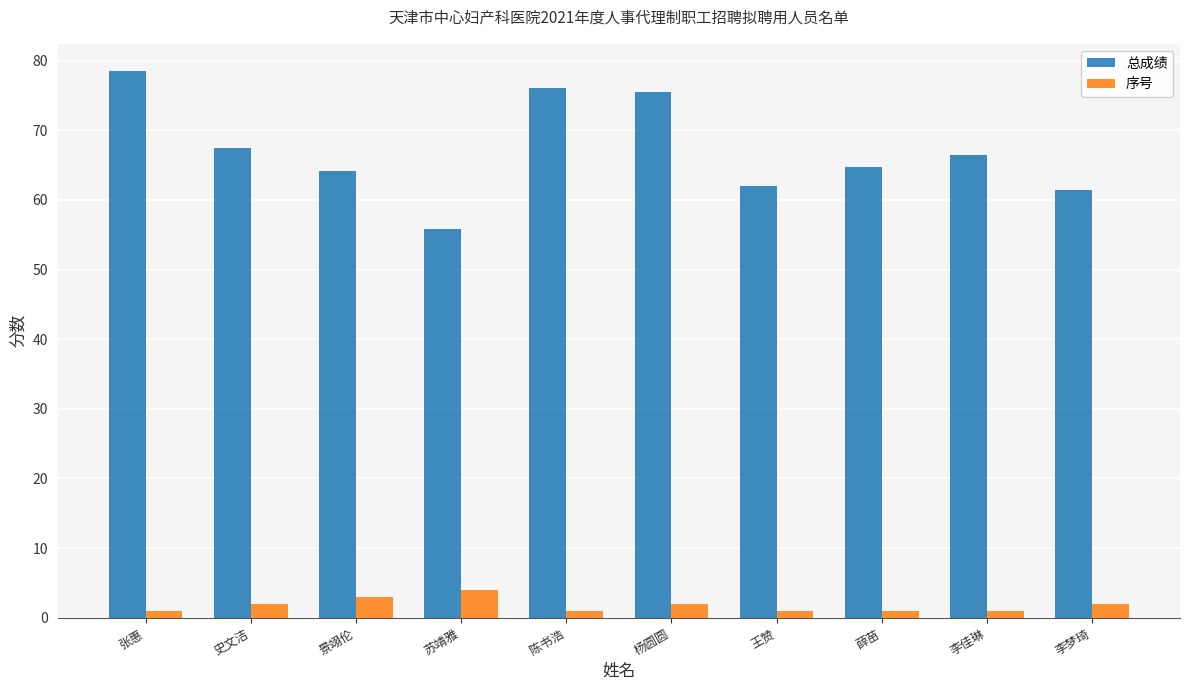

Rank the series by their maximum value, from highest to lowest.

总成绩, 序号